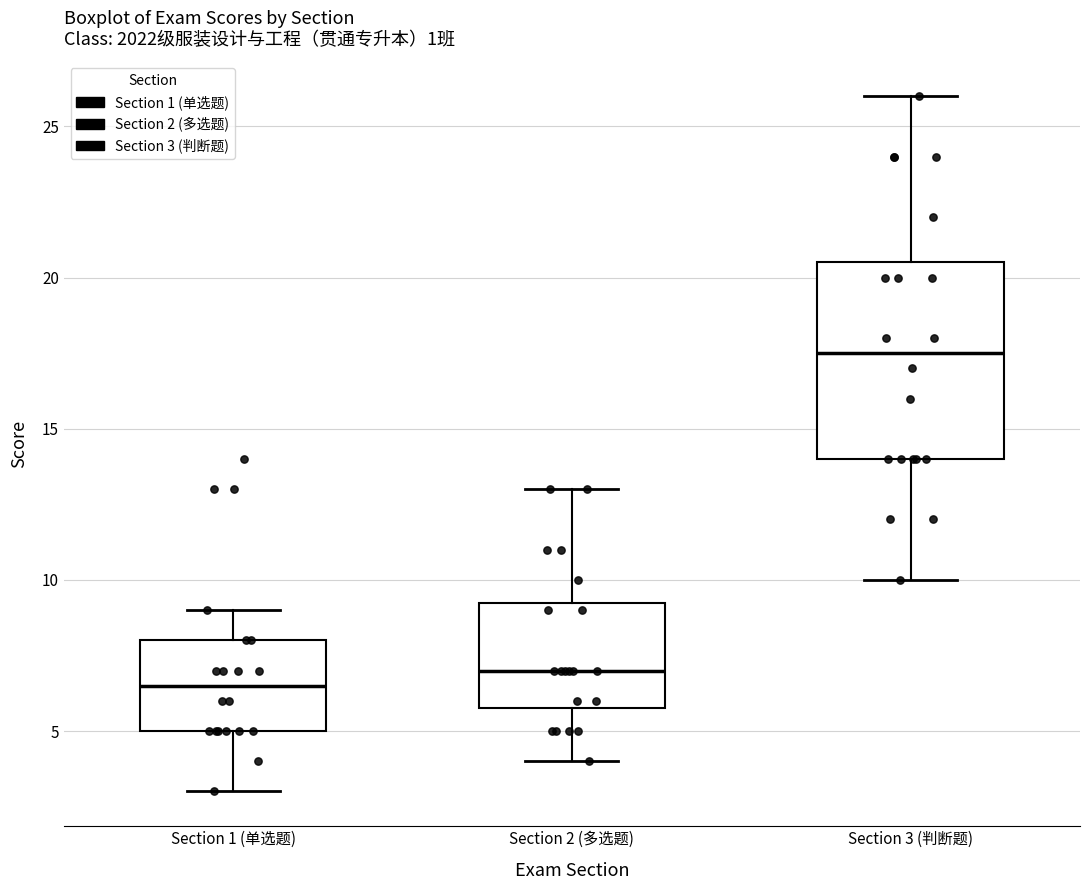

Which box's median line is the lowest?

Section 1 (单选题)